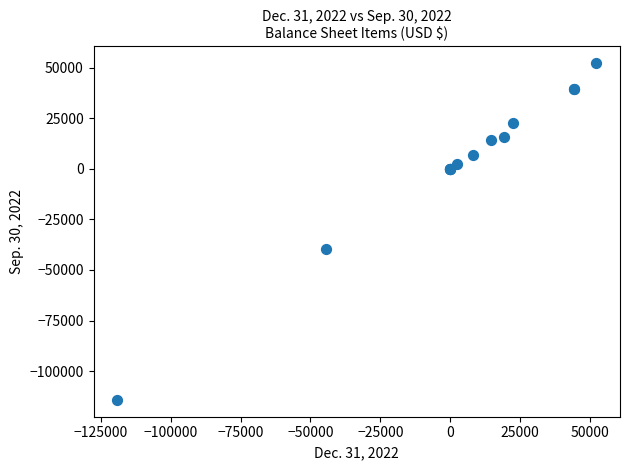

What Y value in the scatter plot is closest to -30994?

-39489